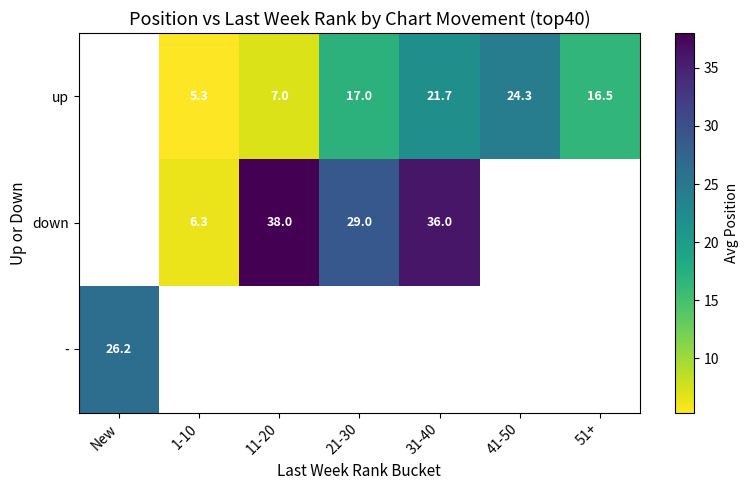

What is the difference between the up values at 11-20 and 1-10?

1.7